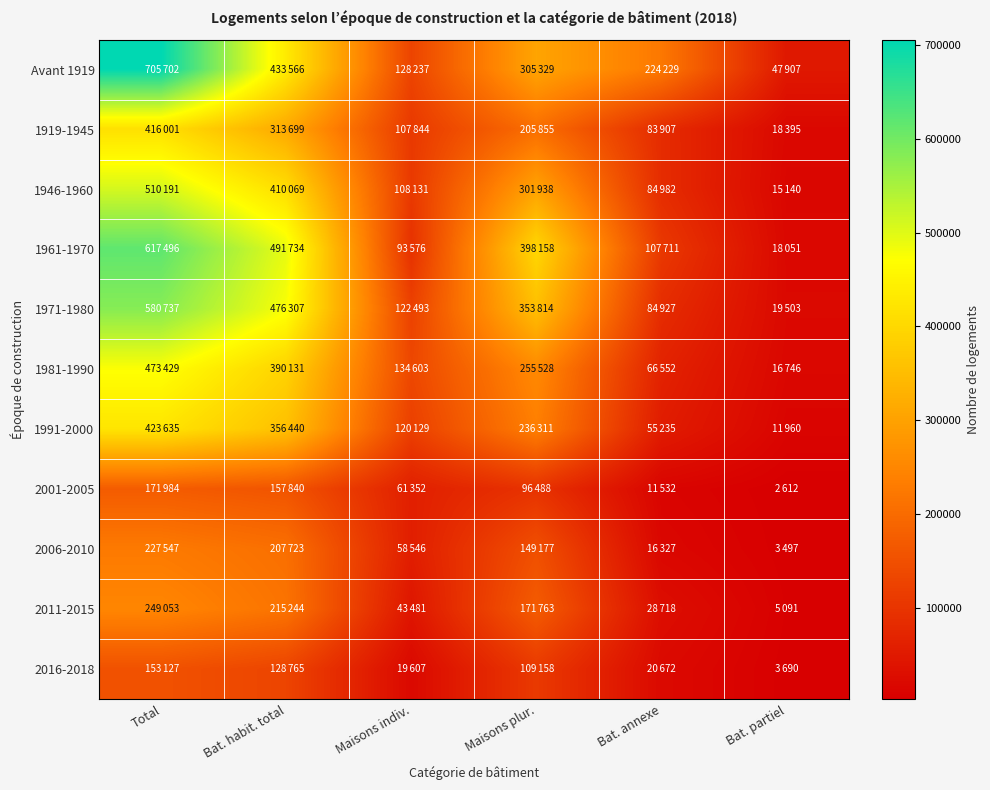

Which series has the largest total across all categories?

Avant 1919